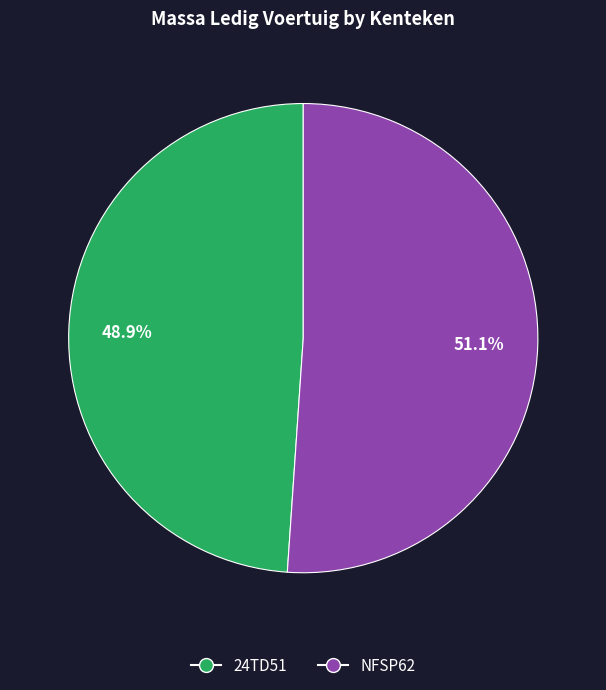

What is the majority slice?

NFSP62